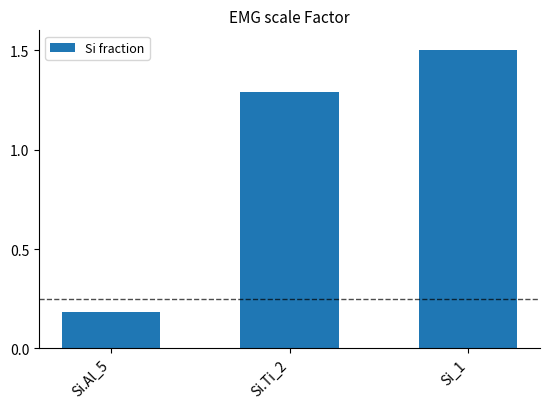

Count the values in the range 0 to 1.

1